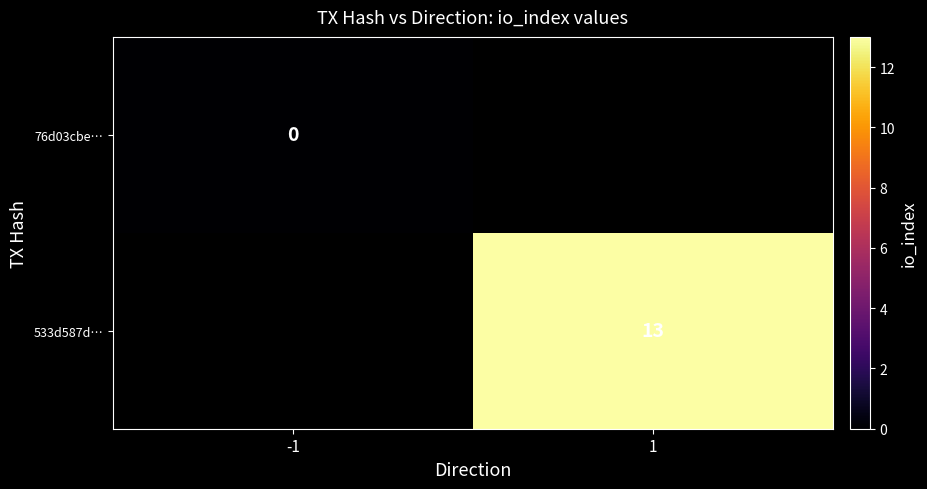

What is the maximum value shown in the chart?

13.0